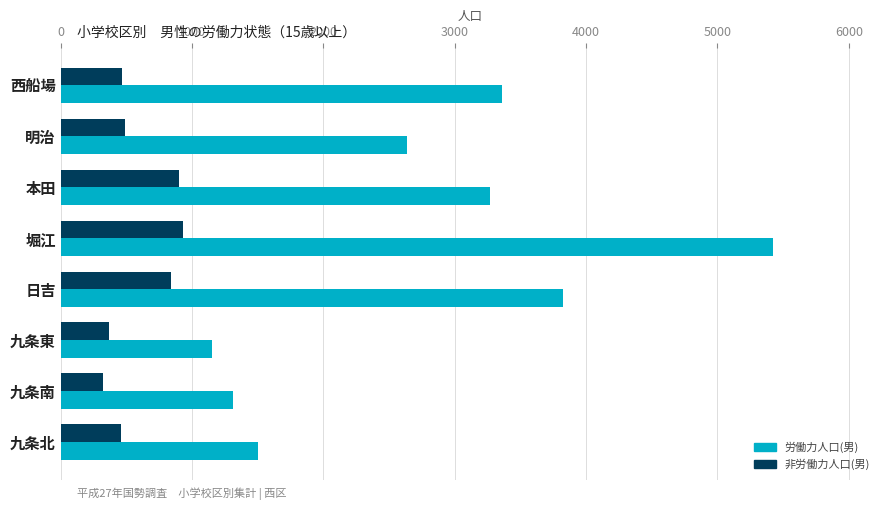

What is the average value of the 労働力人口(男) series?

2810